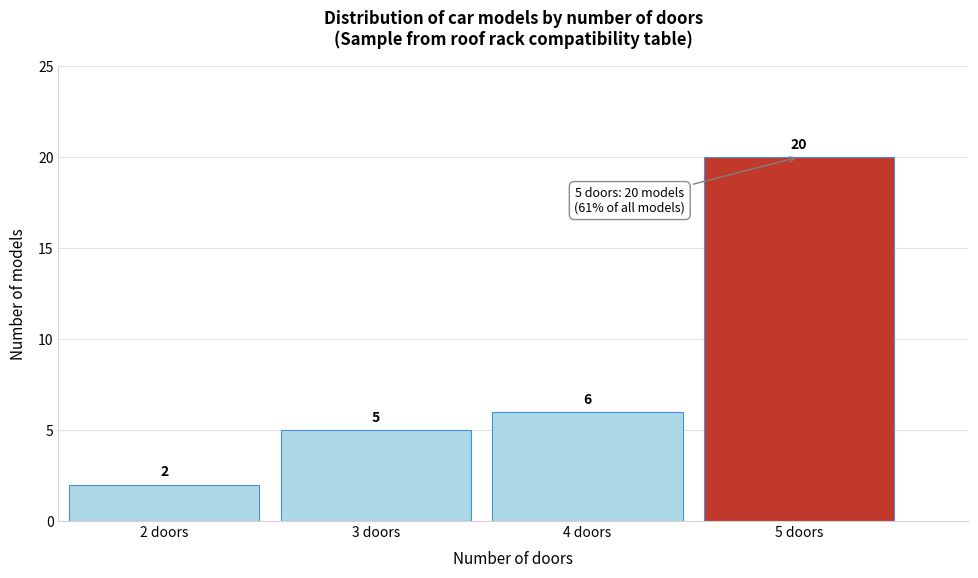

Which range on the x-axis has the tallest bar?

4.5 to 5.5